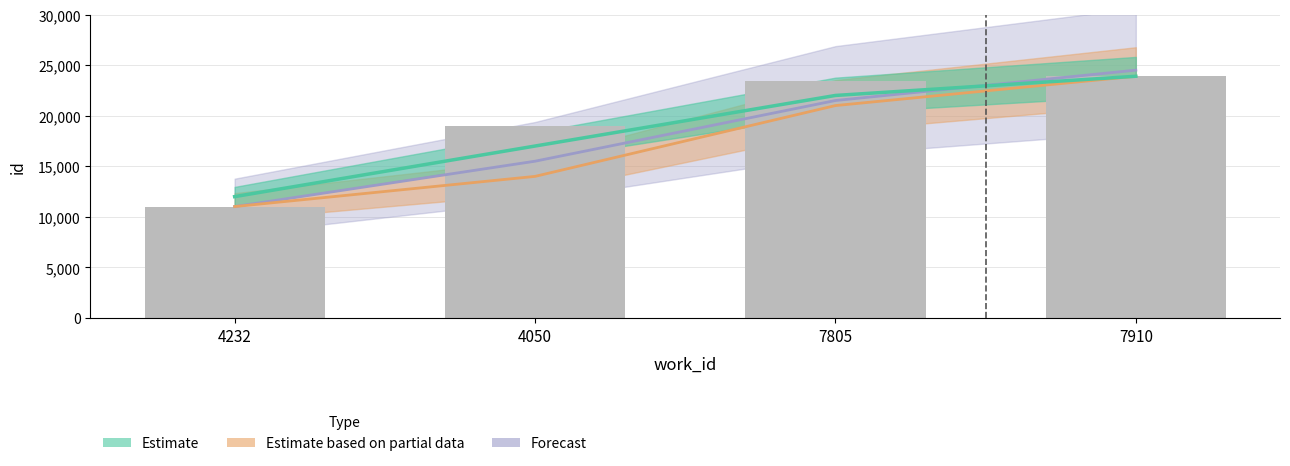

Reading left to right, extract all data points from this chart.

11018	18996	23411	23898